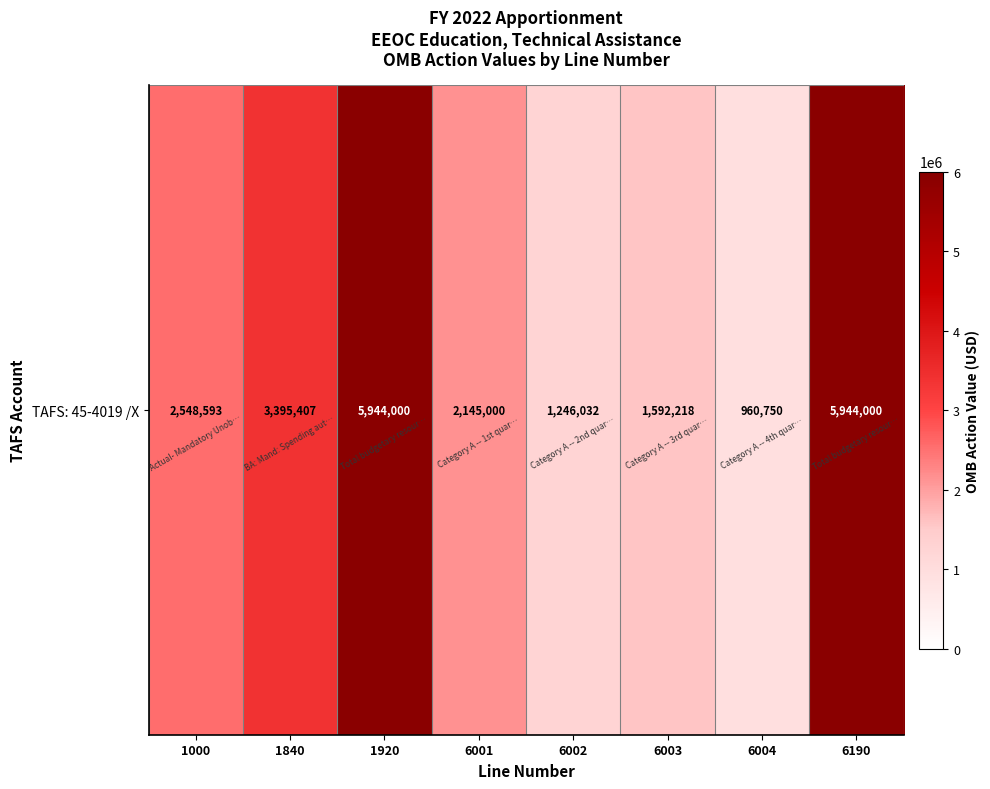

At which category does the chart reach its minimum across all series?

6004